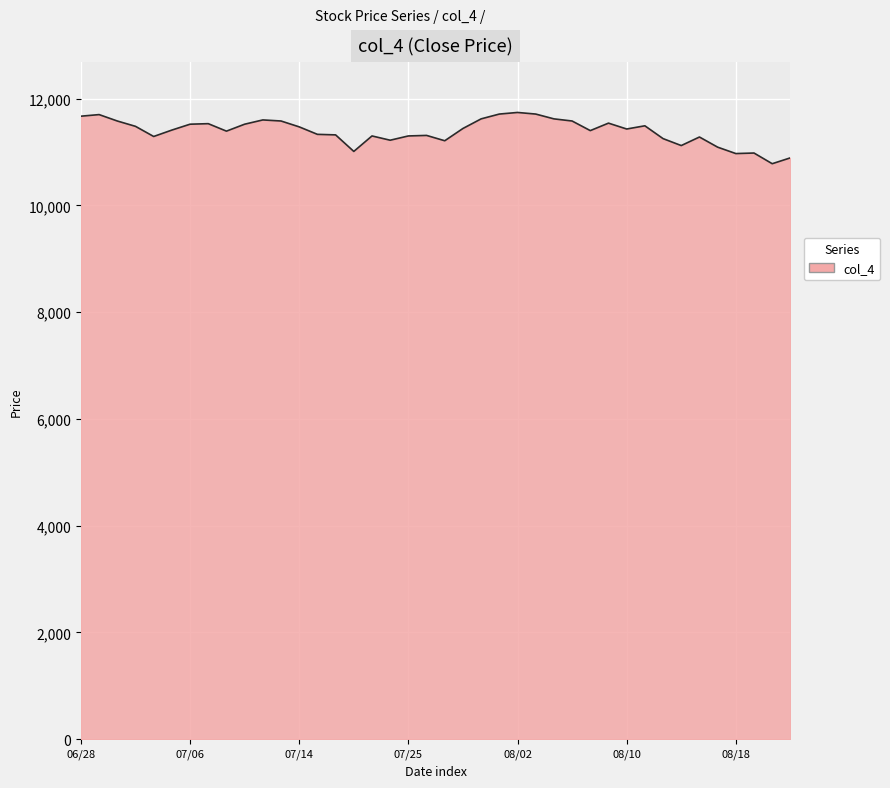

What is the difference between the maximum and minimum values?

960